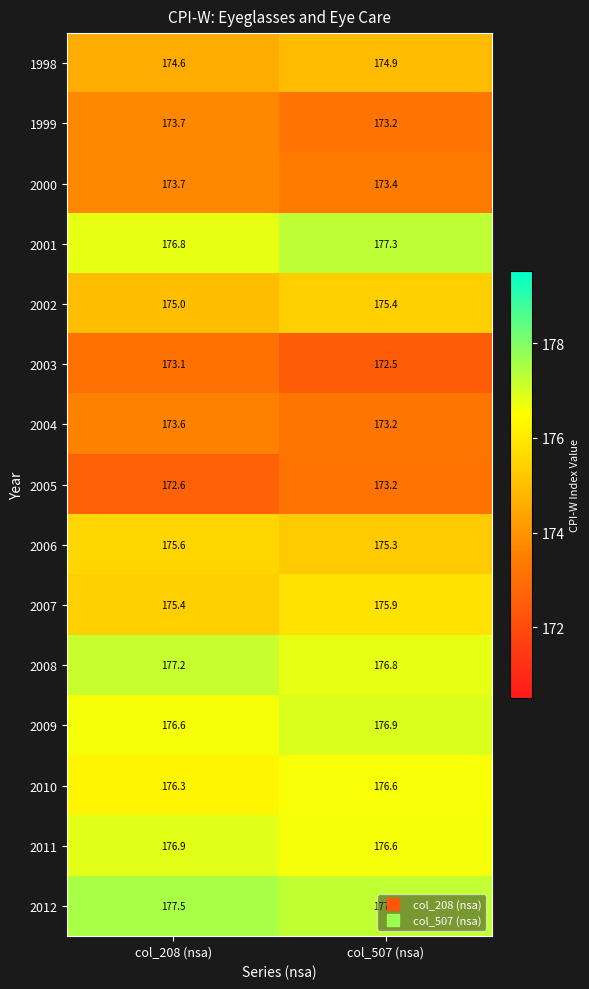

What is the average value of the 2005 series?

172.9